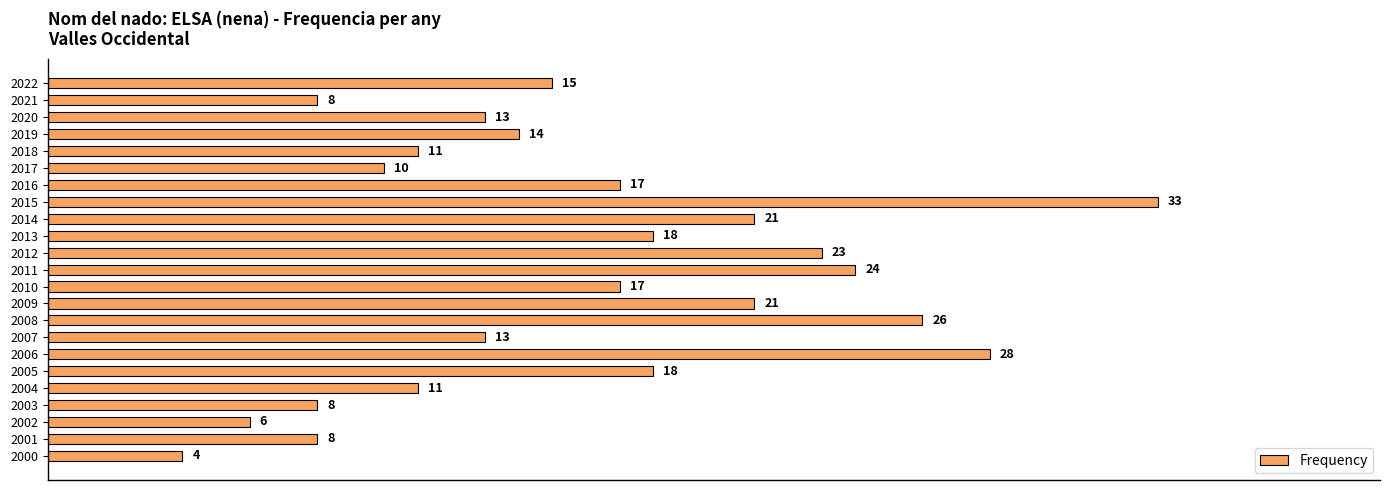

What is the difference between the maximum and minimum values?

29